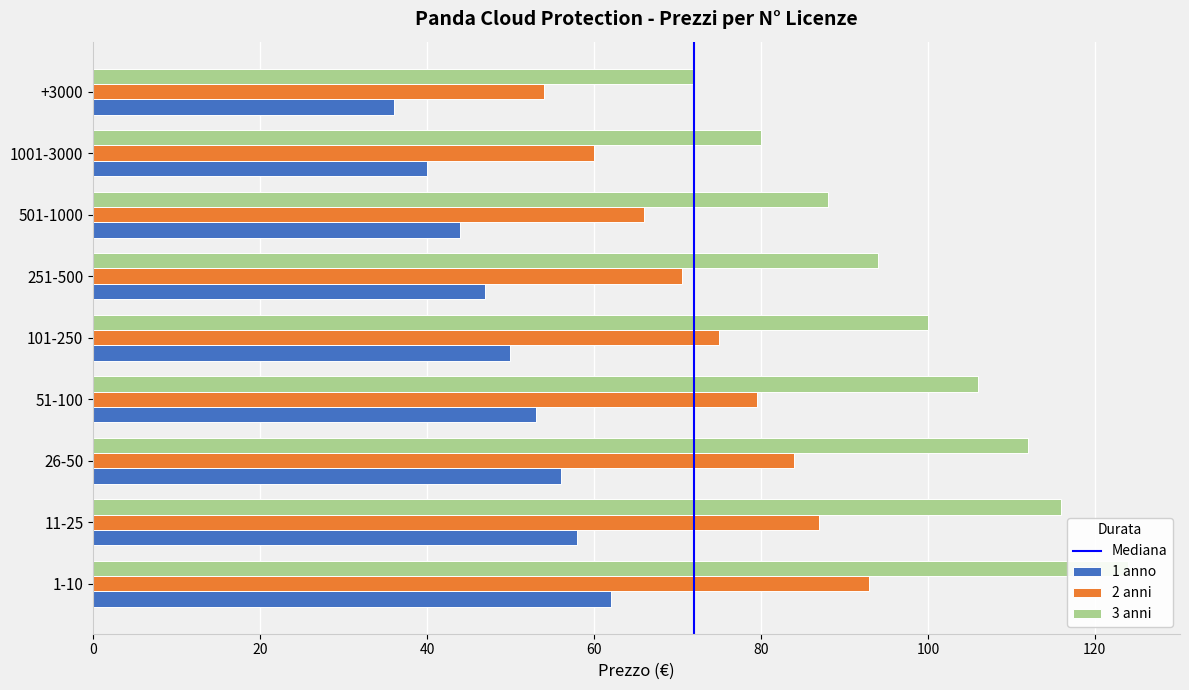

What is the label of the 6th bar from the right?

51-100